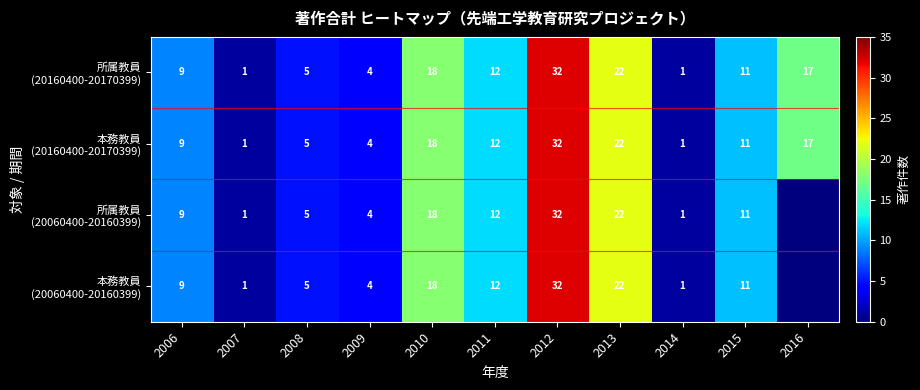

What is the total value across all series at 2015?

44